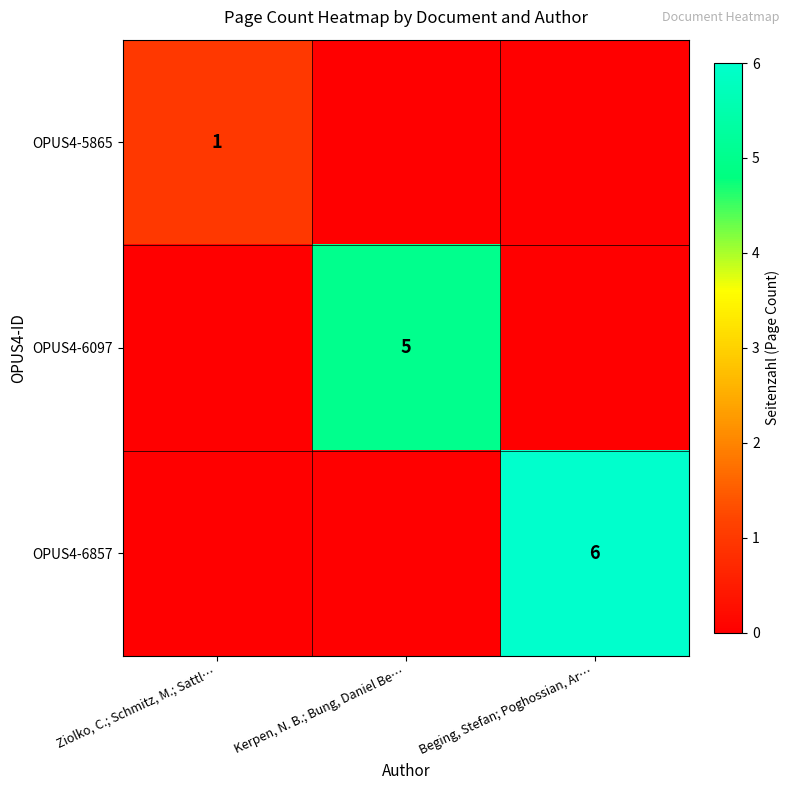

Is it true that OPUS4-6097 equals 1 at Kerpen, N. B.; Bung, Daniel Be…?

False